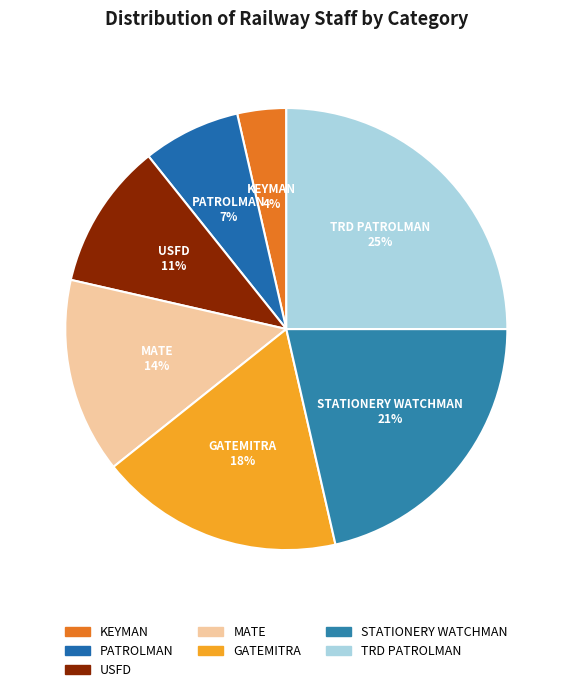

The TRD PATROLMAN slice represents 15% of the pie. True or false?

False